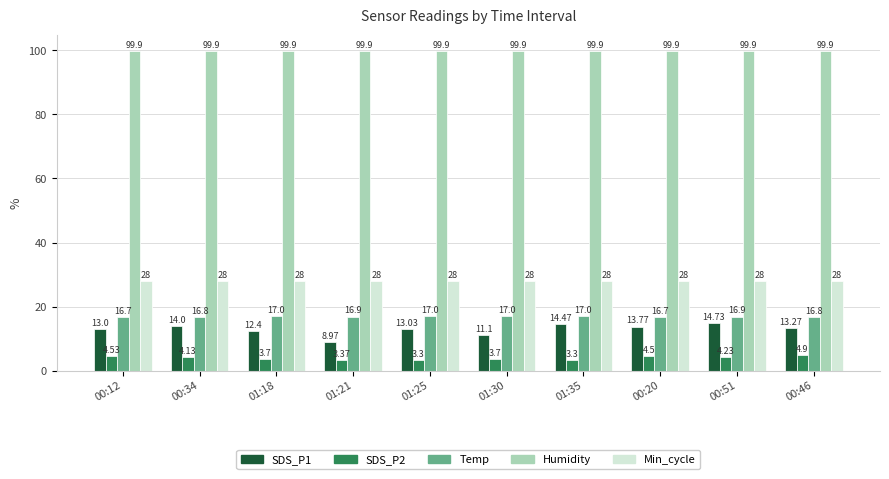

What are all the series names shown in the legend?

SDS_P1, SDS_P2, Temp, Humidity, Min_cycle